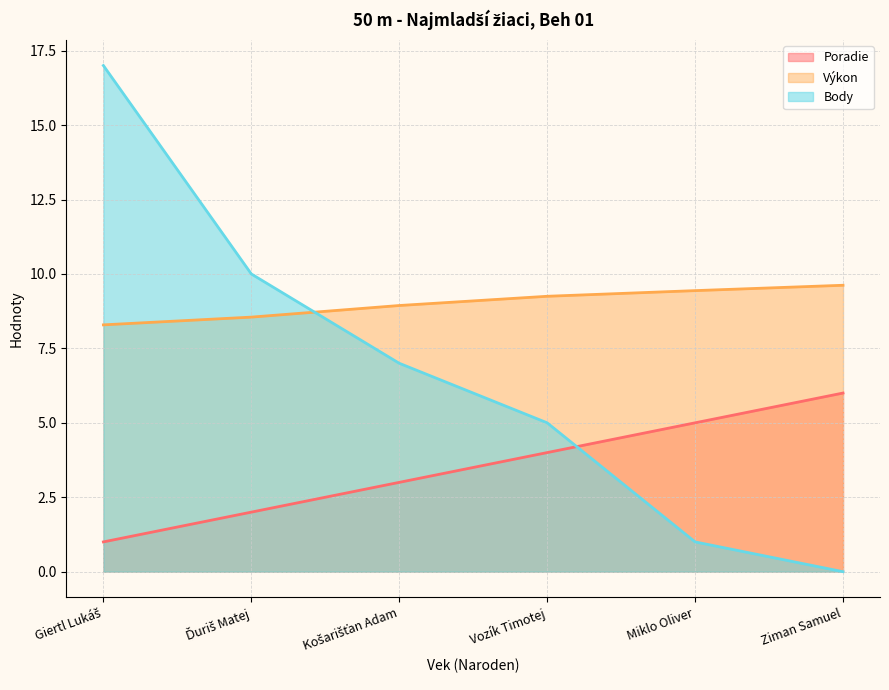

List the series in order of their overall mean, lowest first.

Poradie, Body, Výkon